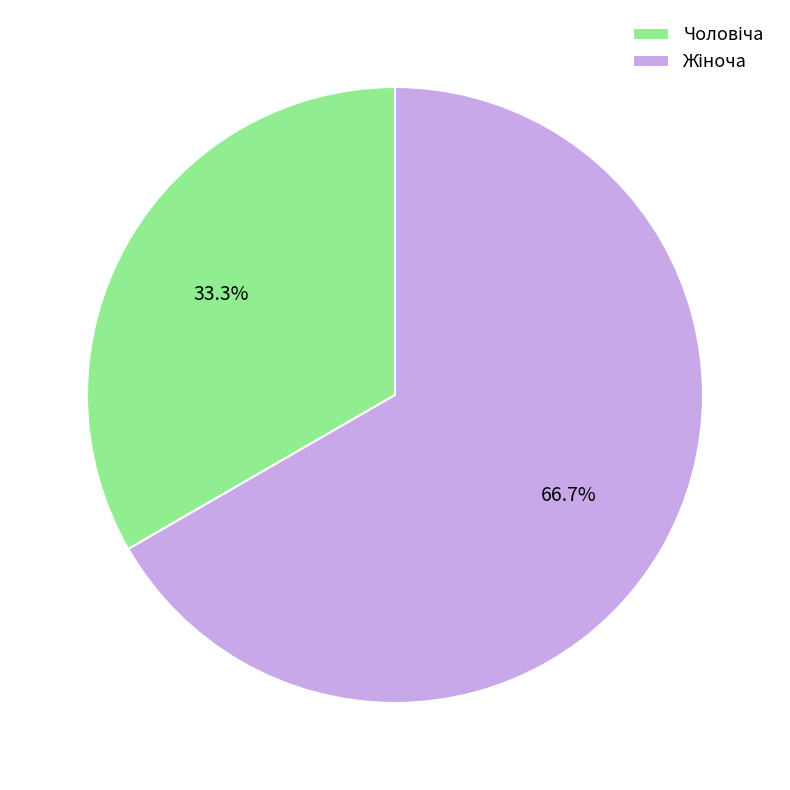

Is there any slice that represents more than half of the pie?

Yes